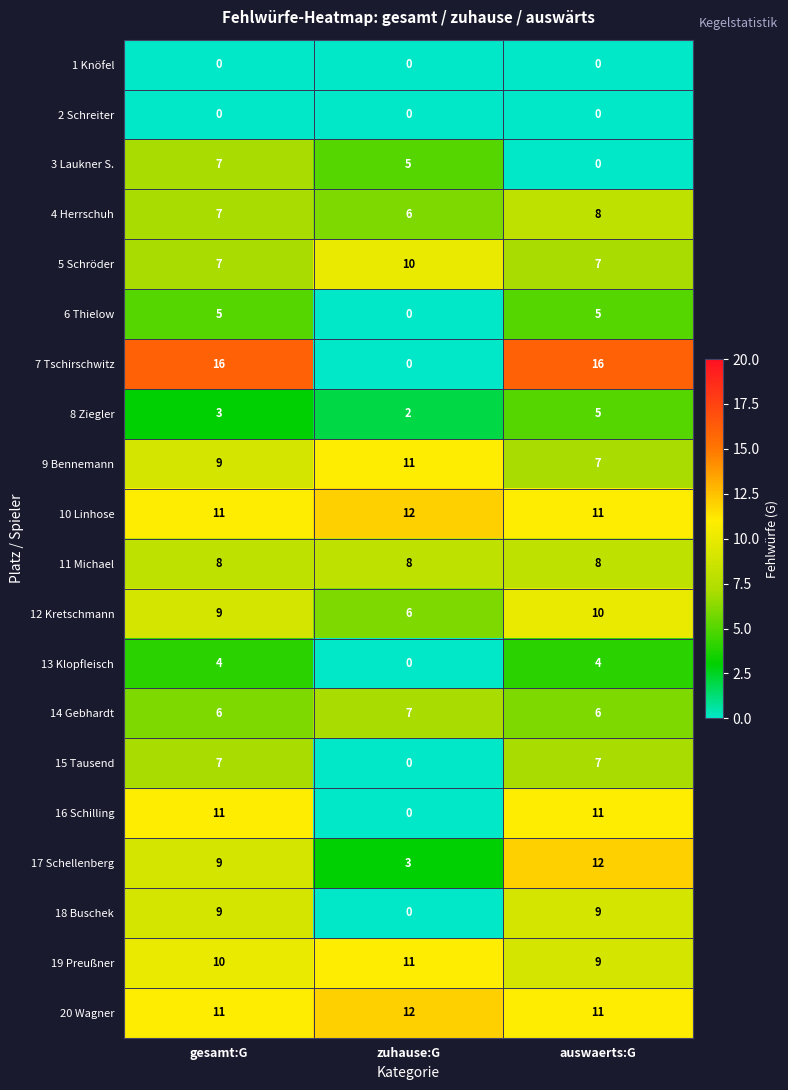

Between gesamt:G and zuhause:G, which series saw the biggest shift?

7 Tschirschwitz